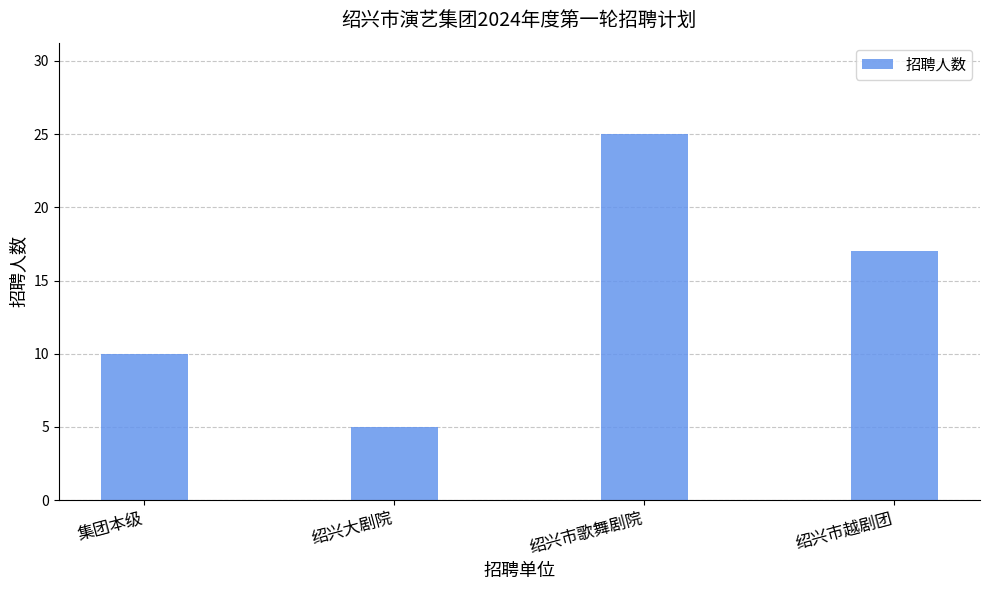

Rank the categories by value from lowest to highest.

绍兴大剧院, 集团本级, 绍兴市越剧团, 绍兴市歌舞剧院